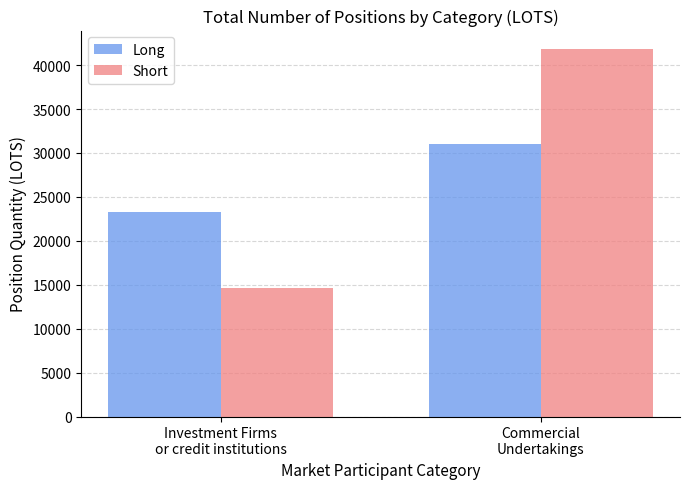

The Short series shows 21989.8 at Investment Firms
or credit institutions. True or false?

False